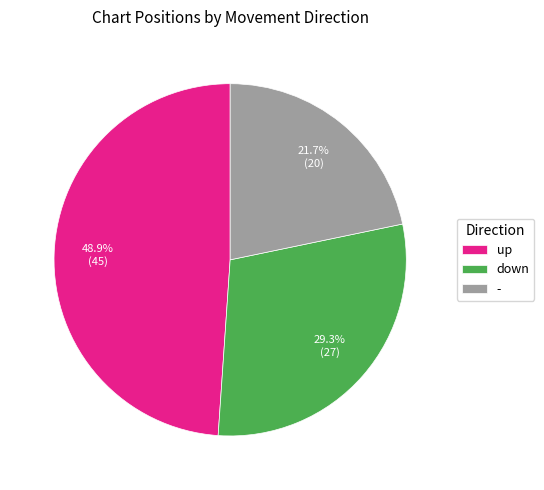

To the nearest percent, what portion does up represent?

49%